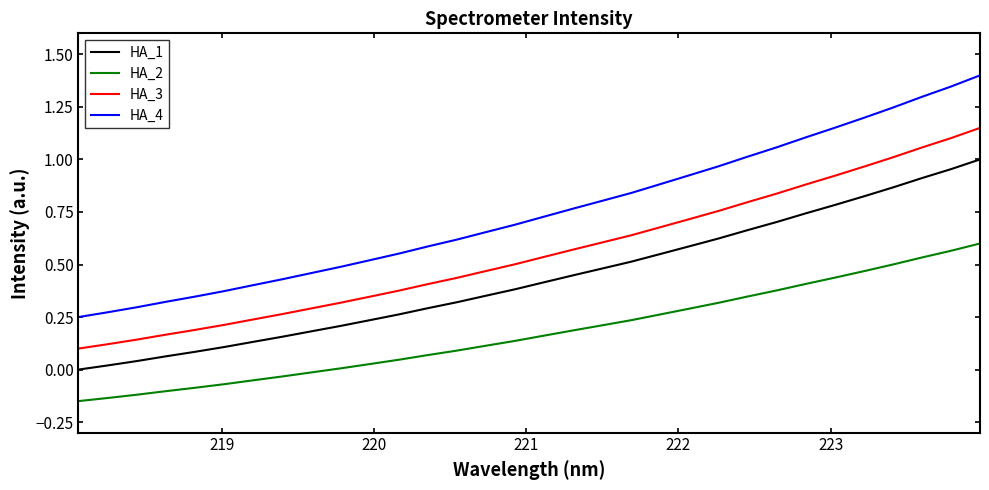

True or false: HA_4 and HA_3 cross at least once.

False